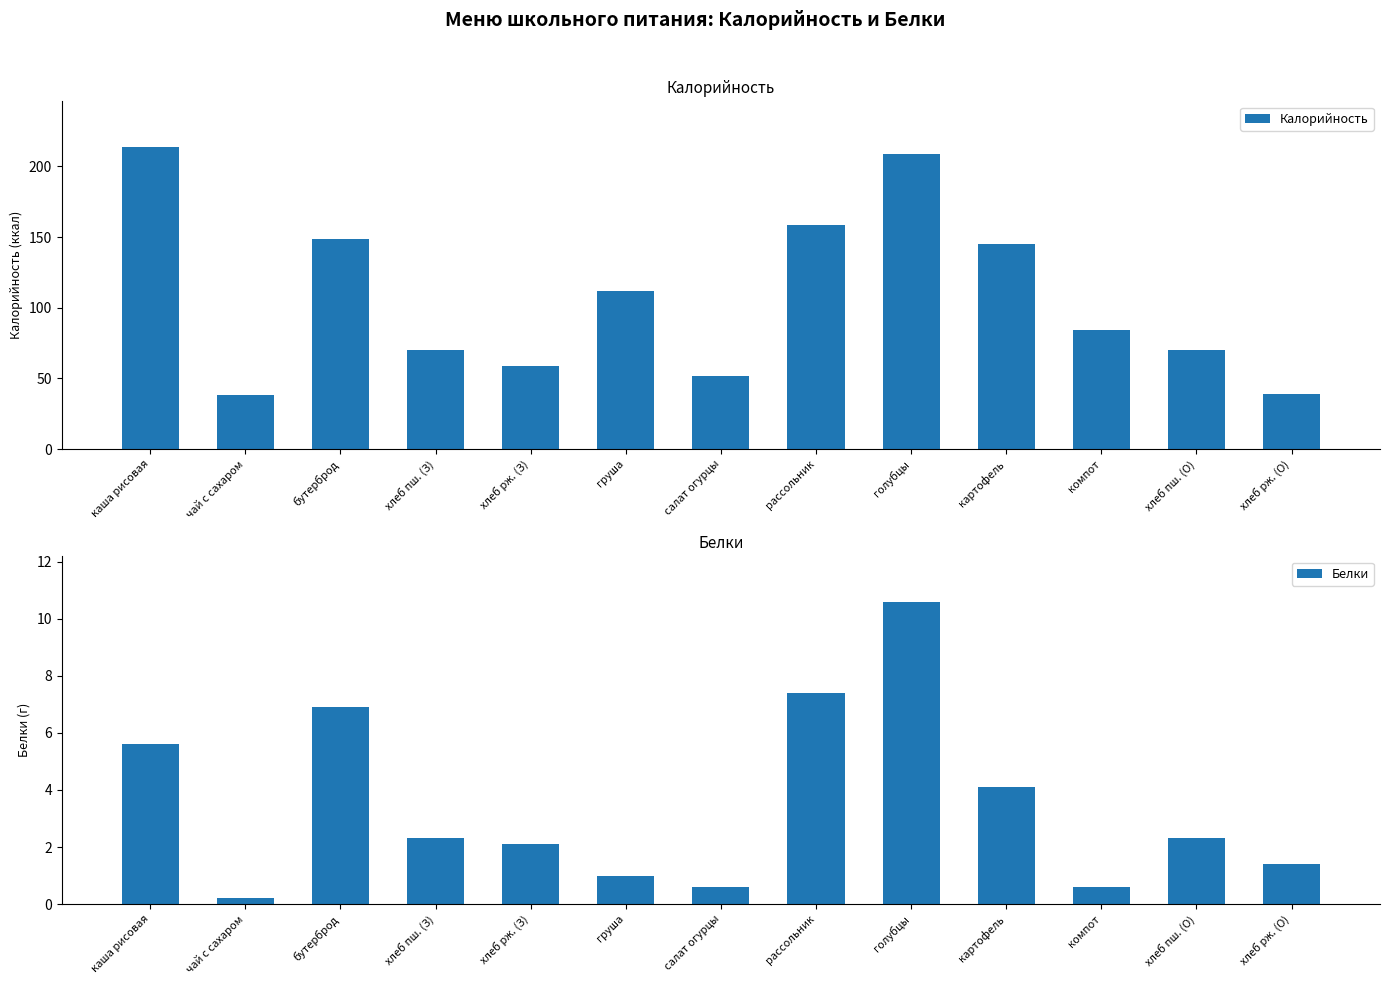

Which category has the highest value across all series?

каша рисовая